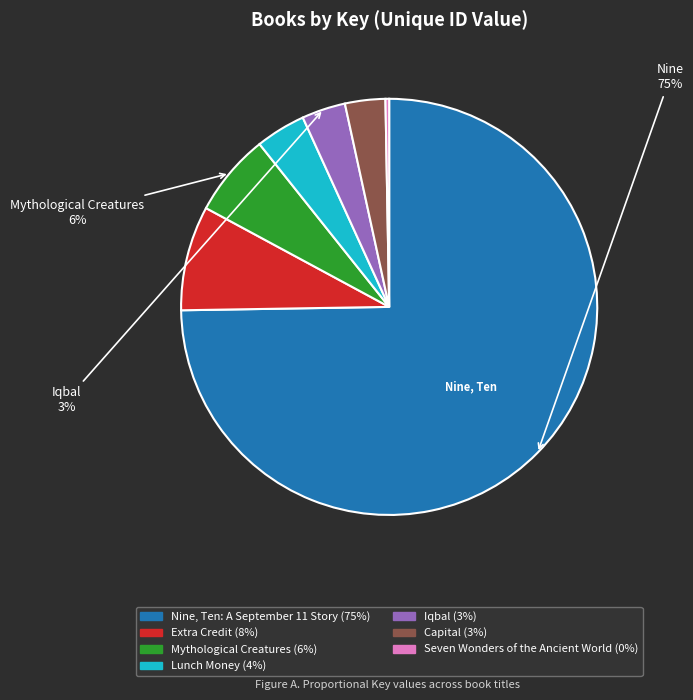

To the nearest percent, what is the average slice percentage?

14%